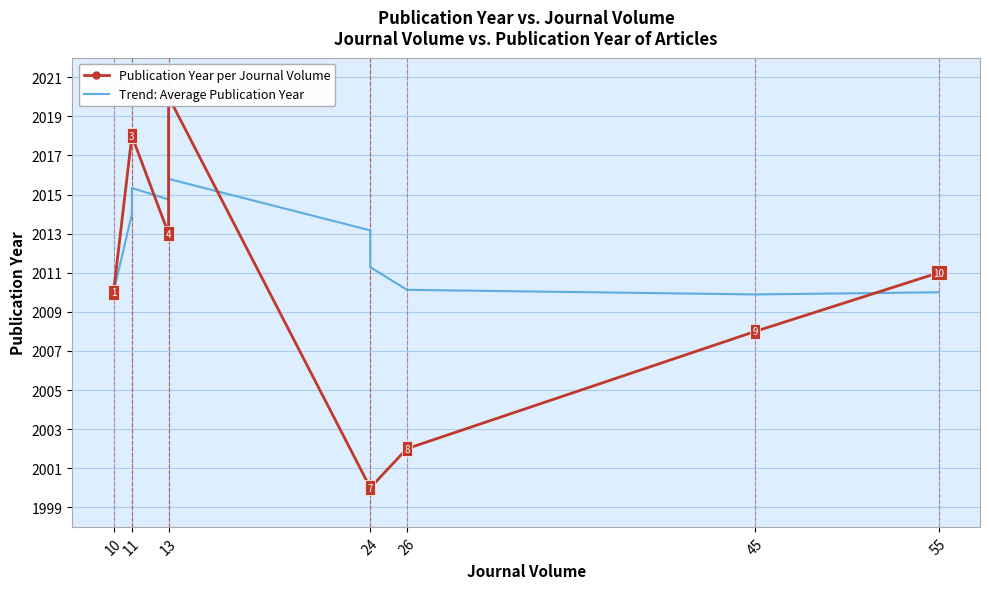

What are all the series names shown in the legend?

Publication Year per Journal Volume, Trend: Average Publication Year